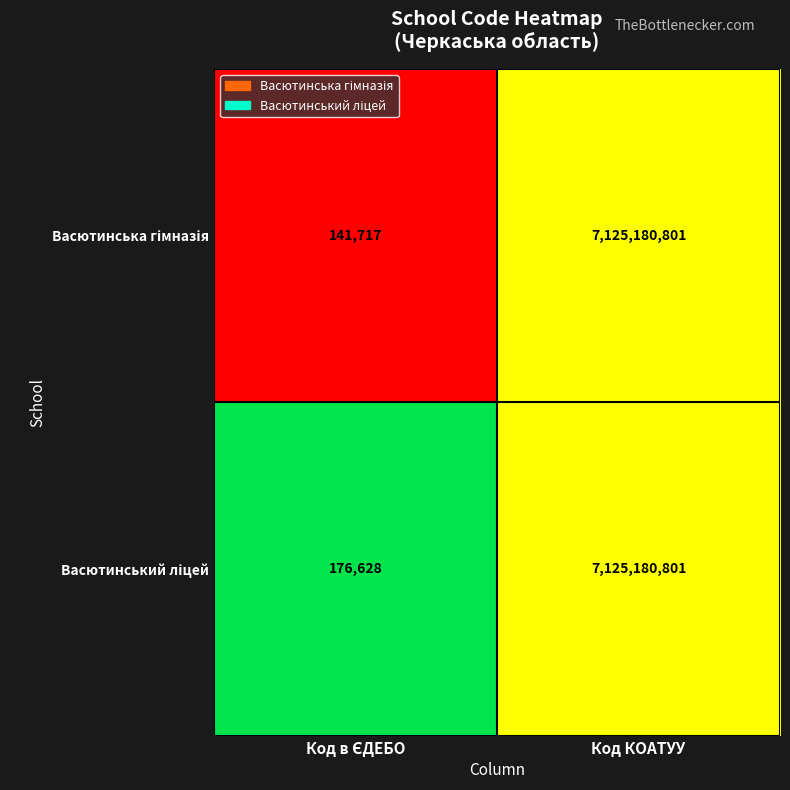

At which category is the sum across all series the highest?

Код КОАТУУ